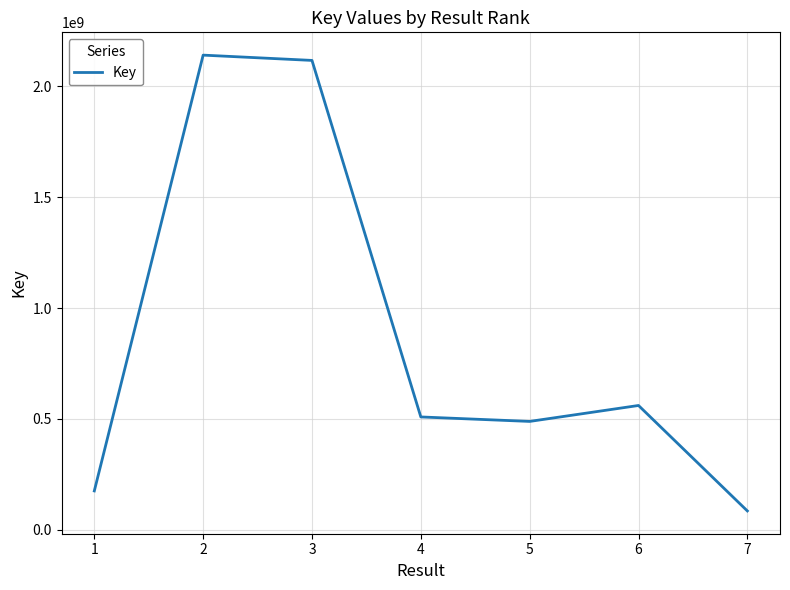

List the labels in order of value, largest first.

2, 3, 6, 4, 5, 1, 7